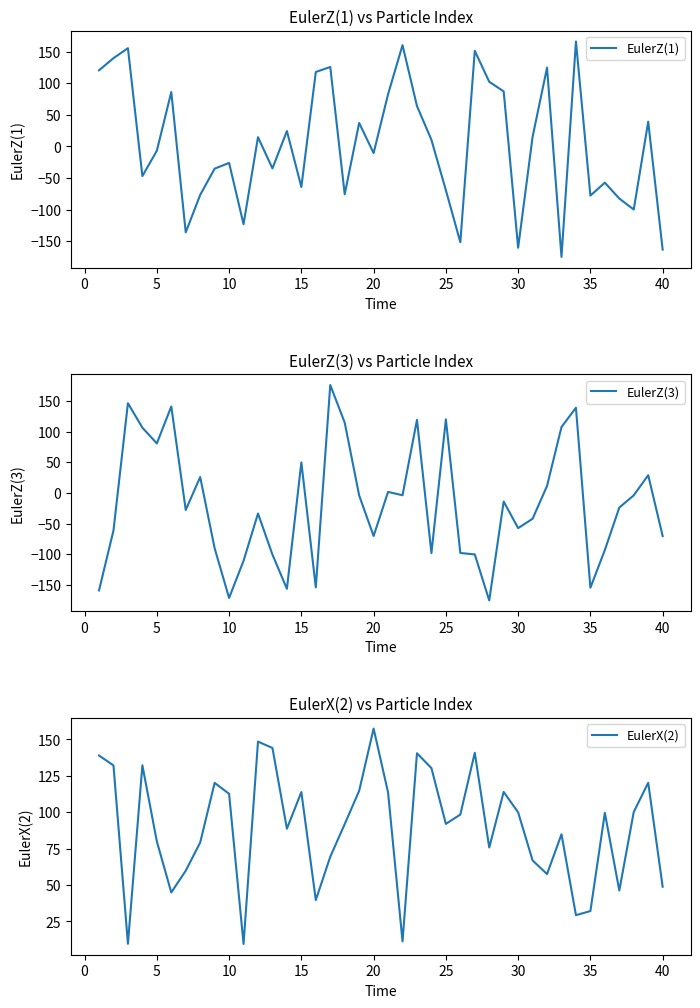

True or false: EulerZ(1) has a value of -69.3 at 25.

True